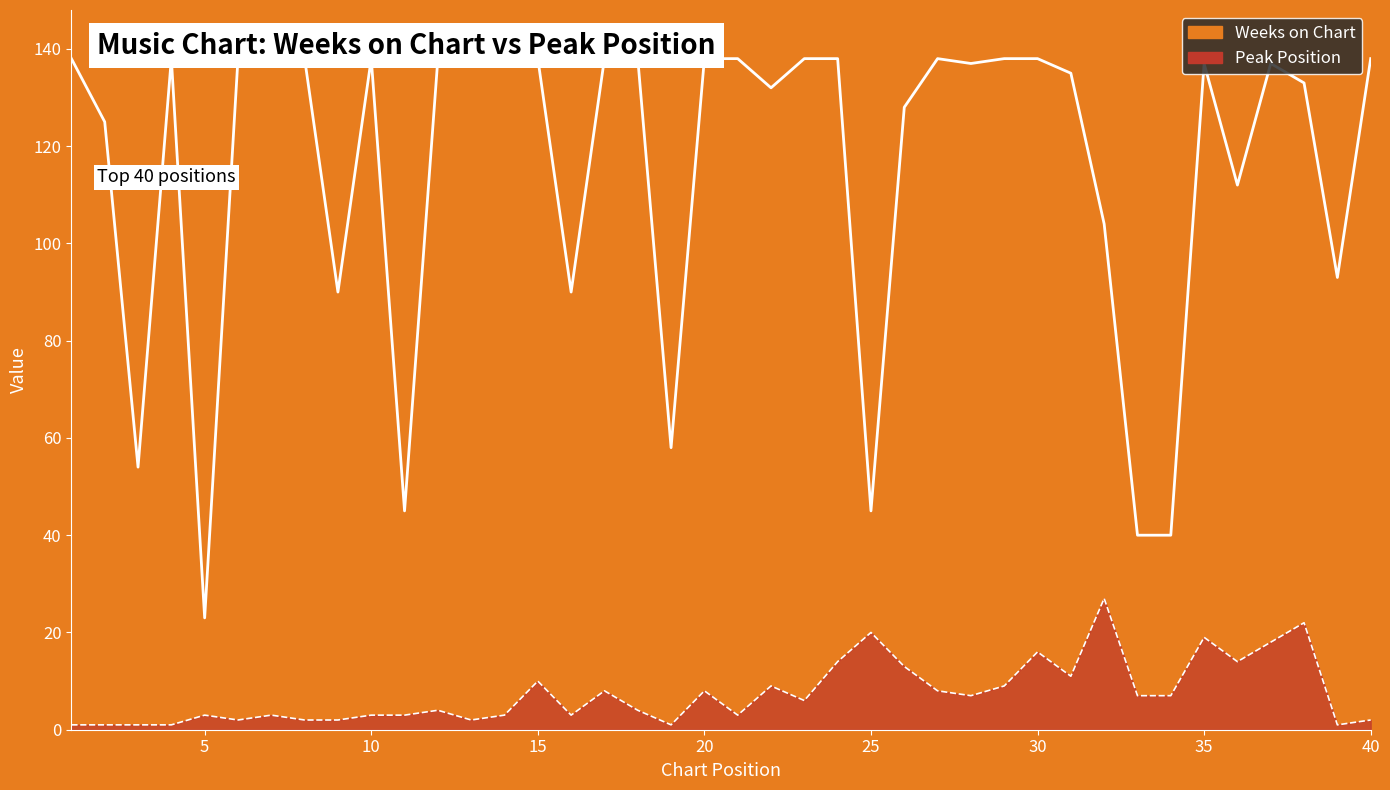

Does the chart display data point markers on the line(s)?

No